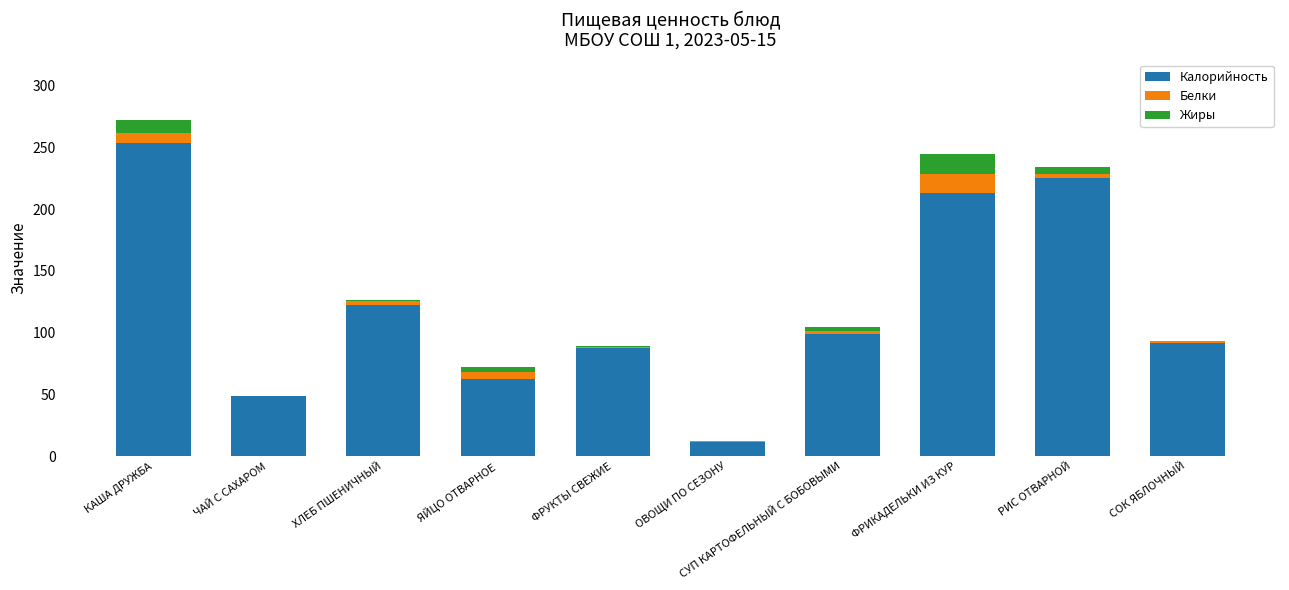

At which category is the sum across all series the highest?

КАША ДРУЖБА